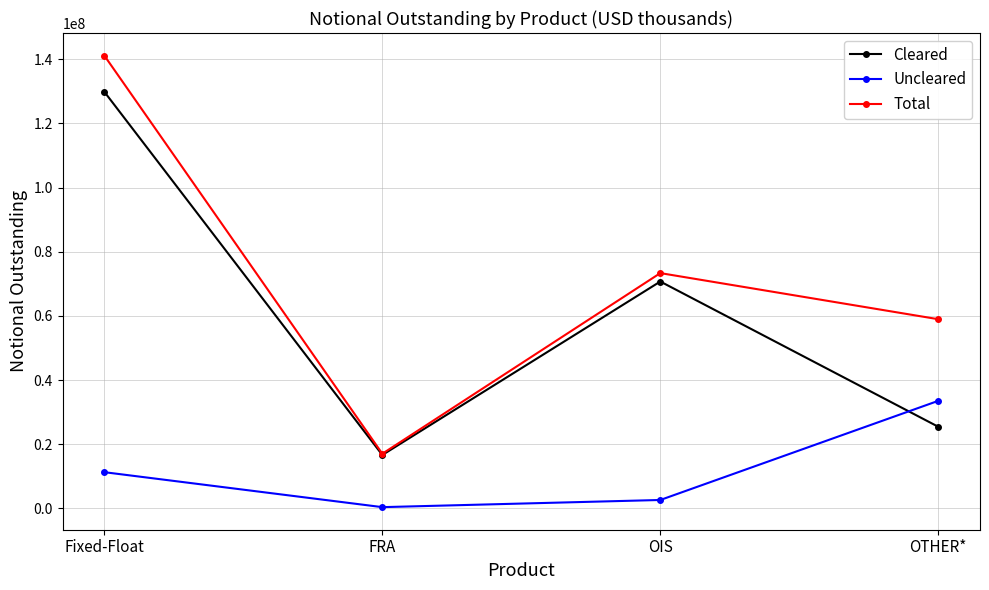

After their last crossing, which series has the higher values: Cleared or Uncleared?

Uncleared